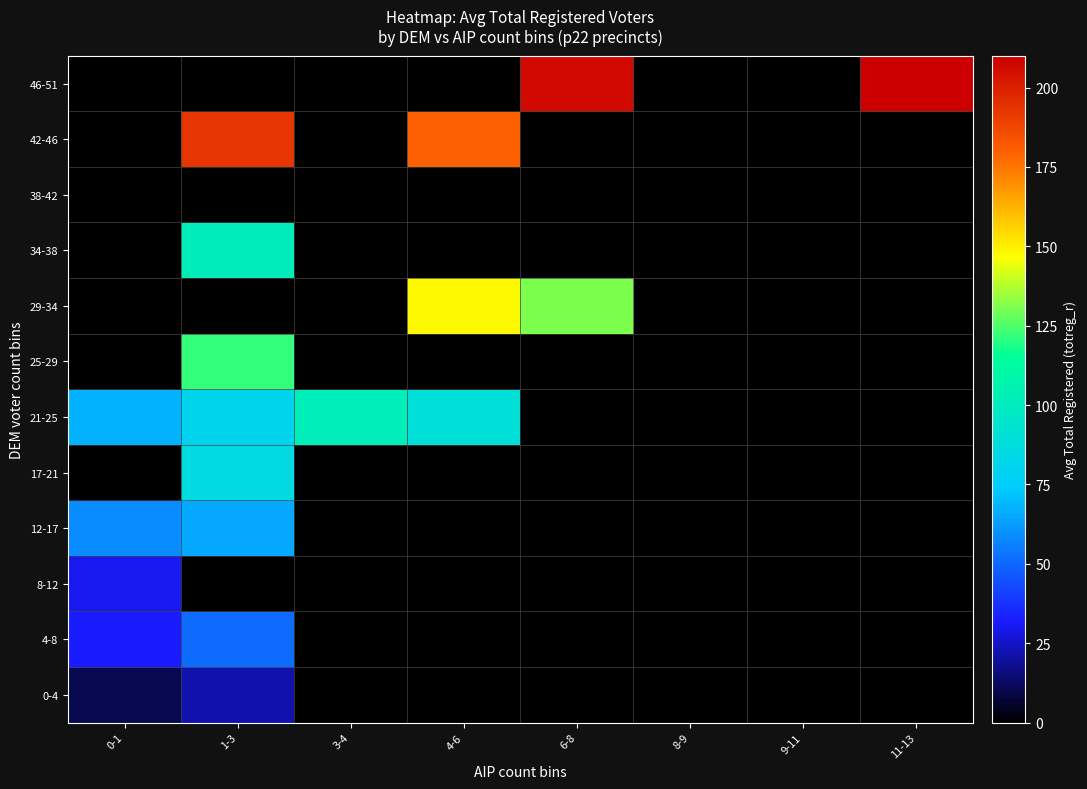

Which series has the largest total across all categories?

46-51